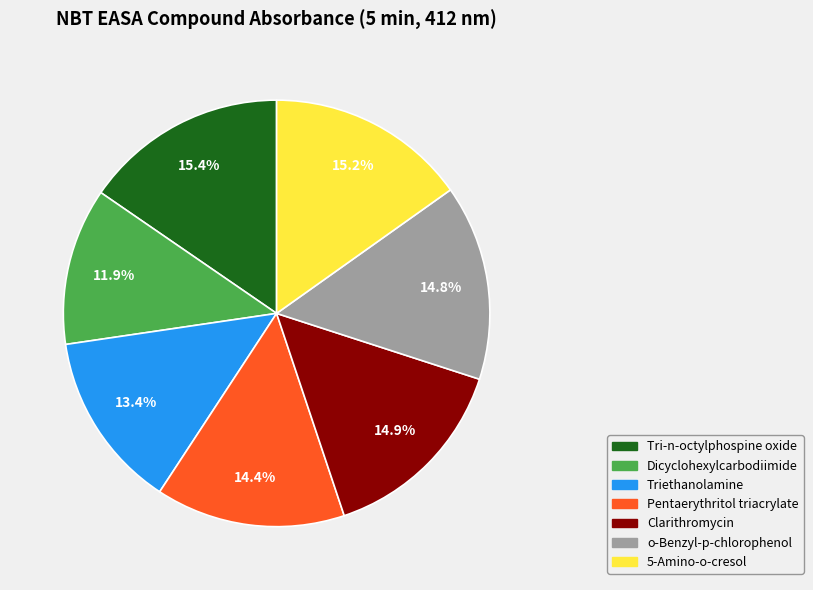

To the nearest percent, what is the difference between the o-Benzyl-p-chlorophenol and Triethanolamine slice percentages?

1%